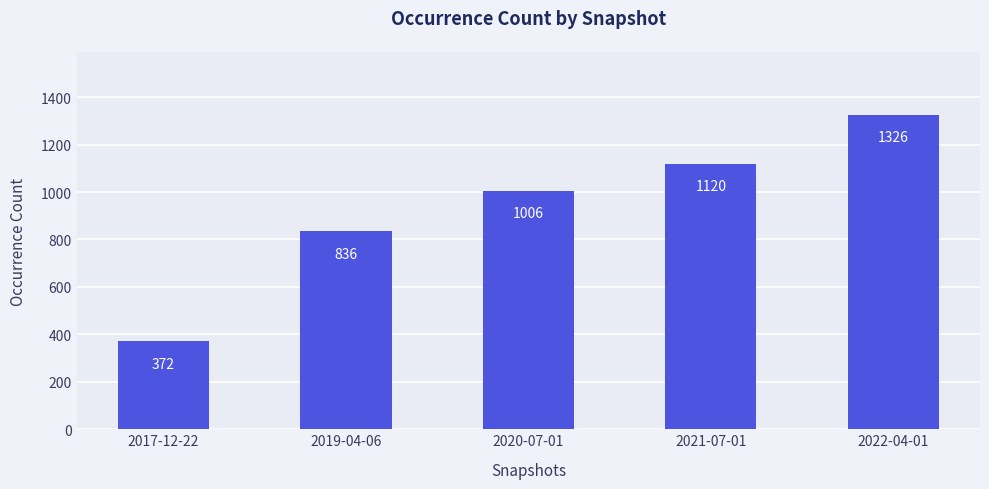

What is the change in value from 2017-12-22 to 2019-04-06?

+464